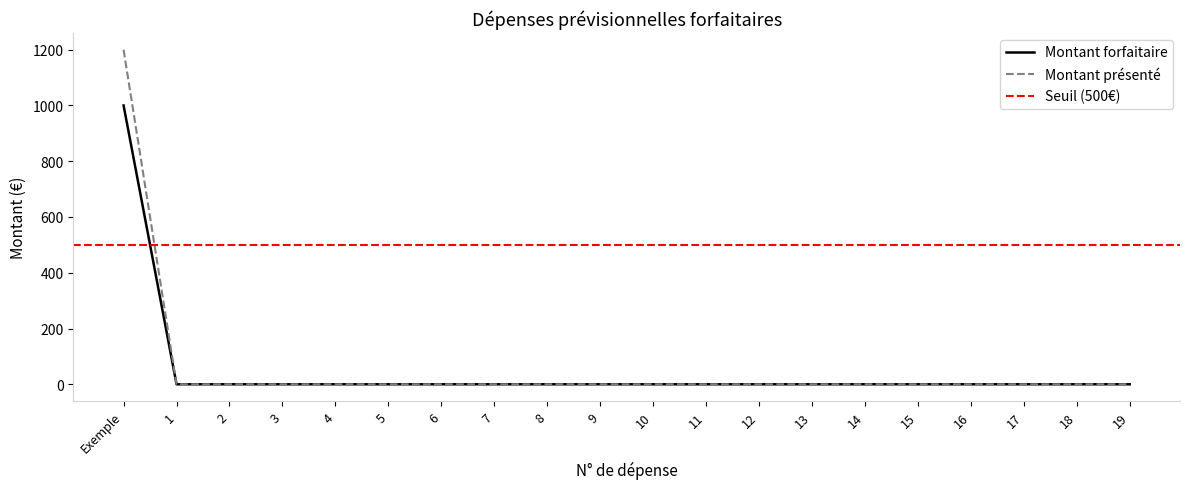

How many values in Montant présenté are above zero?

1